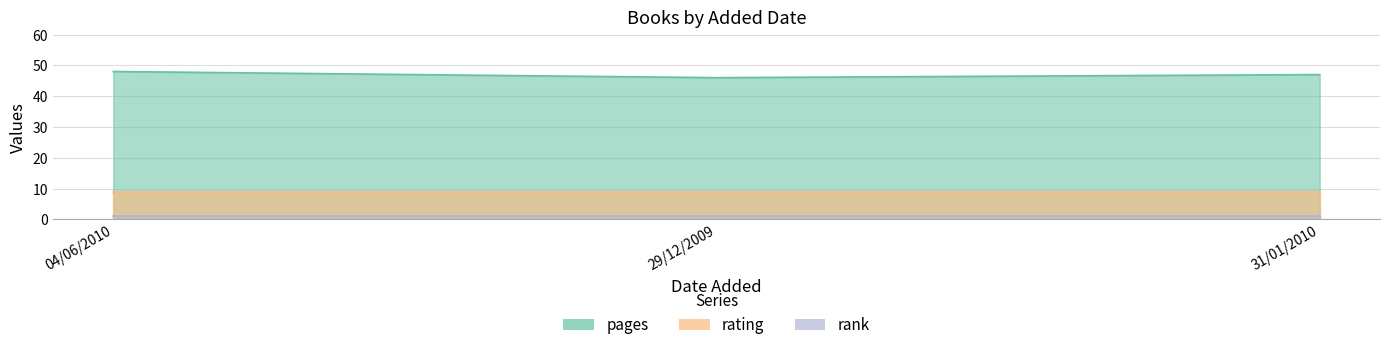

What is the label of the 2nd point from the left?

29/12/2009